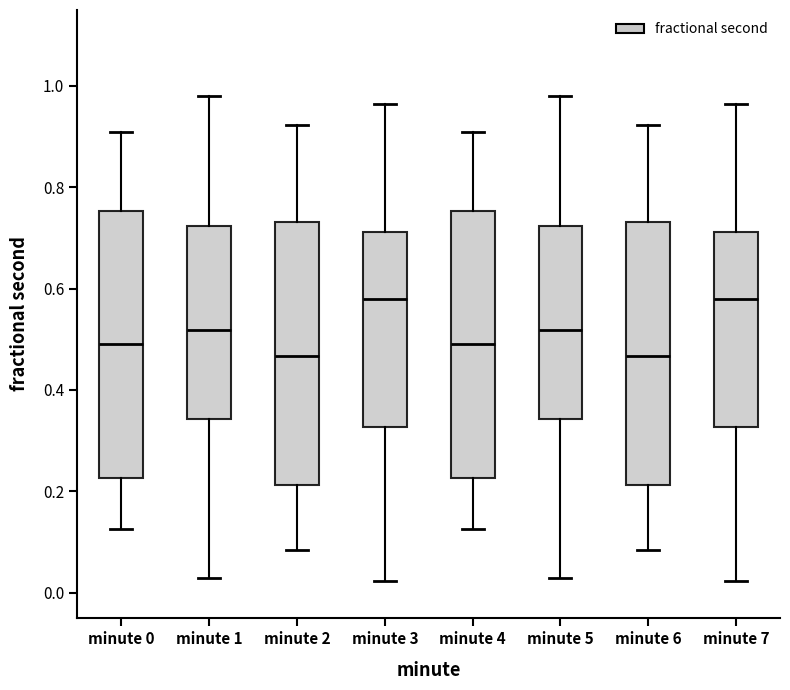

Reading left to right, read every box against the y-axis: the position of its median line, the range the box covers, and the ends of its whiskers. The values are not printed on the chart, so give them approximately, as read against the axis.

minute 0: median 0.50, box 0.22 to 0.76, whiskers 0.12 to 0.92
minute 1: median 0.52, box 0.34 to 0.72, whiskers 0.02 to 0.98
minute 2: median 0.46, box 0.22 to 0.74, whiskers 0.08 to 0.92
minute 3: median 0.58, box 0.32 to 0.72, whiskers 0.02 to 0.96
minute 4: median 0.50, box 0.22 to 0.76, whiskers 0.12 to 0.92
minute 5: median 0.52, box 0.34 to 0.72, whiskers 0.02 to 0.98
minute 6: median 0.46, box 0.22 to 0.74, whiskers 0.08 to 0.92
minute 7: median 0.58, box 0.32 to 0.72, whiskers 0.02 to 0.96